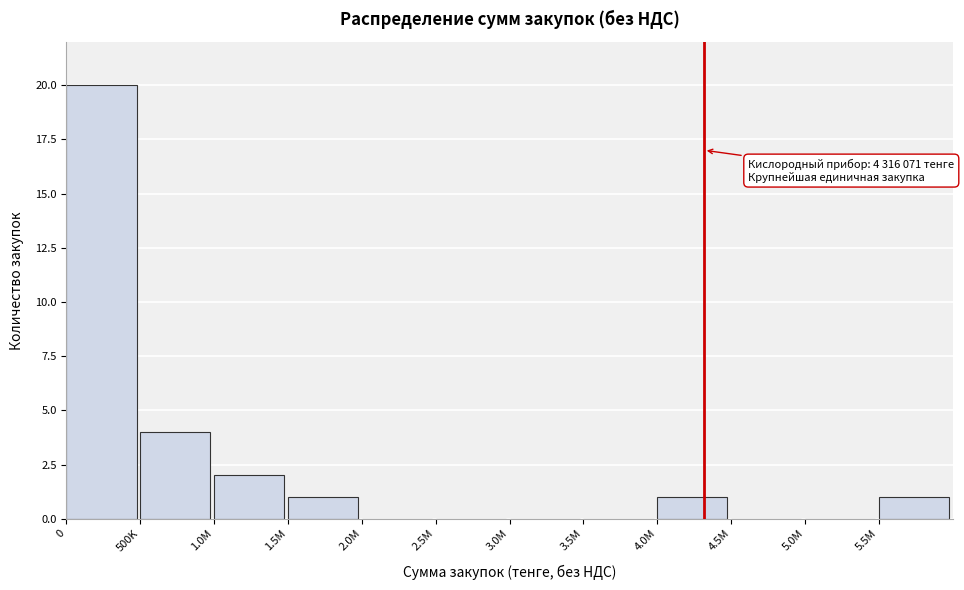

Reading right to left, what are all the values shown in this chart?

5.5M=1	5.0M=0	4.5M=0	4.0M=1	3.5M=0	3.0M=0	2.5M=0	2.0M=0	1.5M=1	1.0M=2	500K=4	0=20